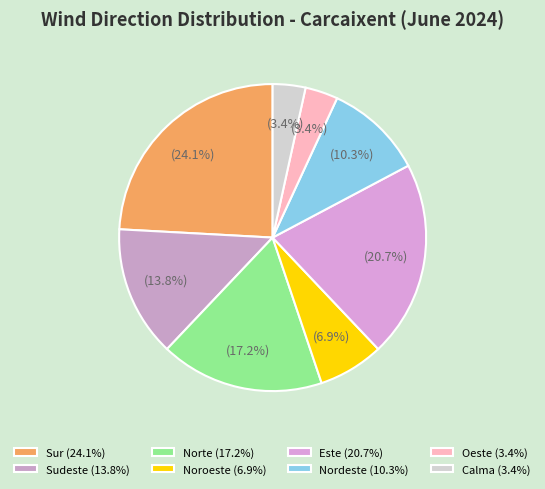

True or false: Nordeste accounts for 16% of the total.

False